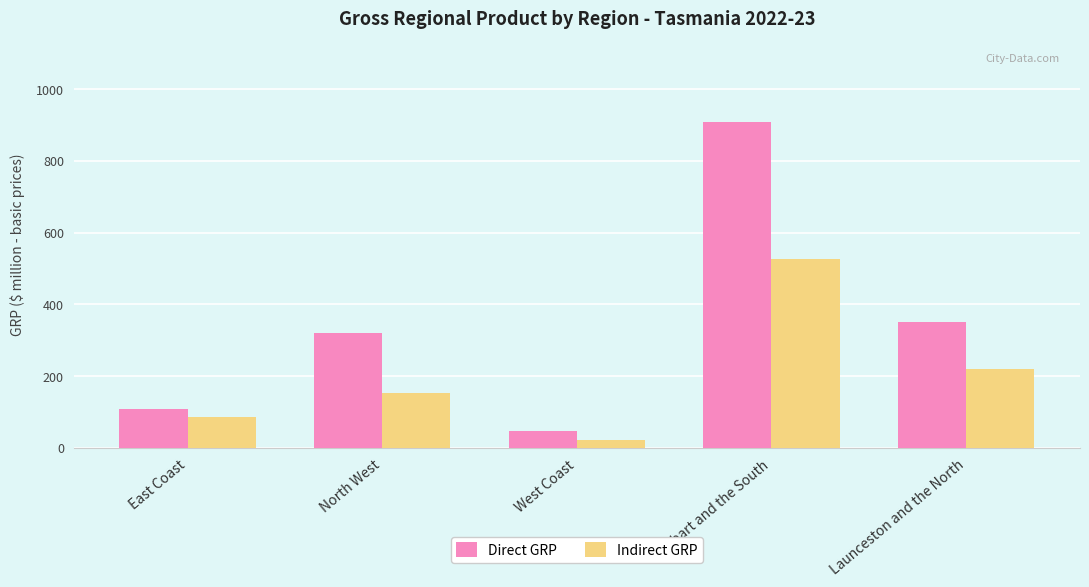

Which category has the highest value in the Direct GRP series?

Hobart and the South